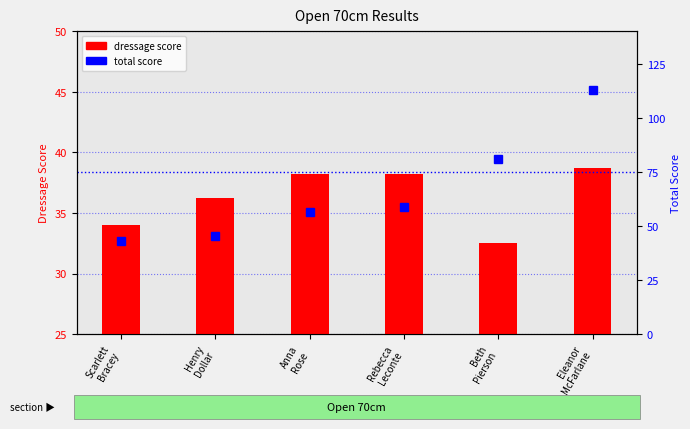

What is the spread (max minus min) of values at Henry
Dollar?

9.2